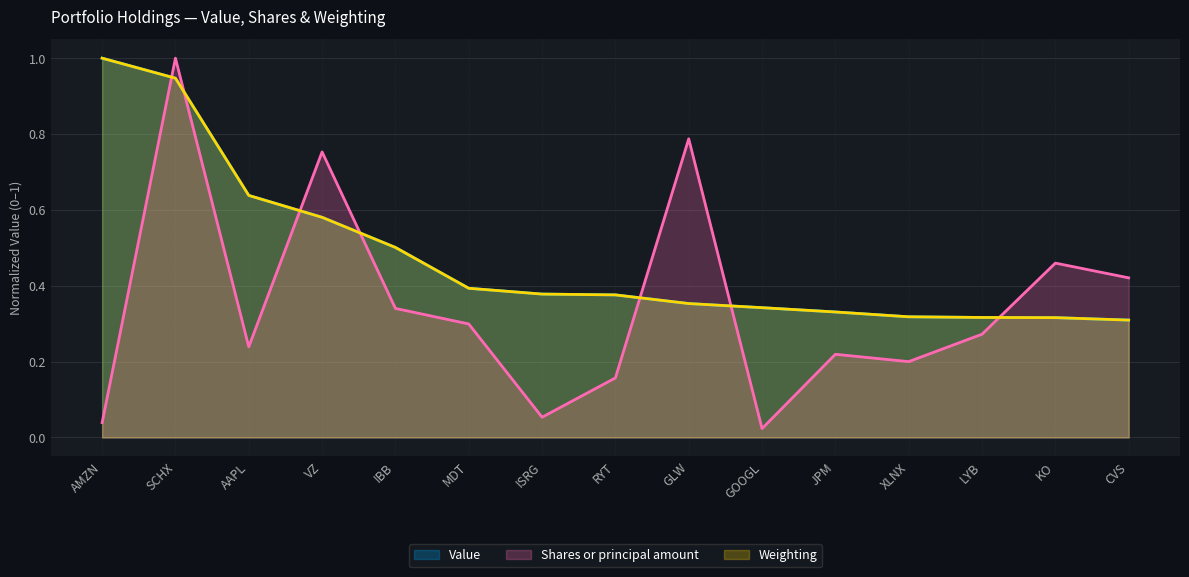

Reading left to right, extract all data points from this chart.

Value: 1.0	0.9	0.6	0.6	0.5	0.4	0.4	0.4	0.4	0.3	0.3	0.3	0.3	0.3	0.3
Shares or principal amount: 0.0	1.0	0.2	0.8	0.3	0.3	0.1	0.2	0.8	0.0	0.2	0.2	0.3	0.5	0.4
Weighting: 1.0	0.9	0.6	0.6	0.5	0.4	0.4	0.4	0.4	0.3	0.3	0.3	0.3	0.3	0.3